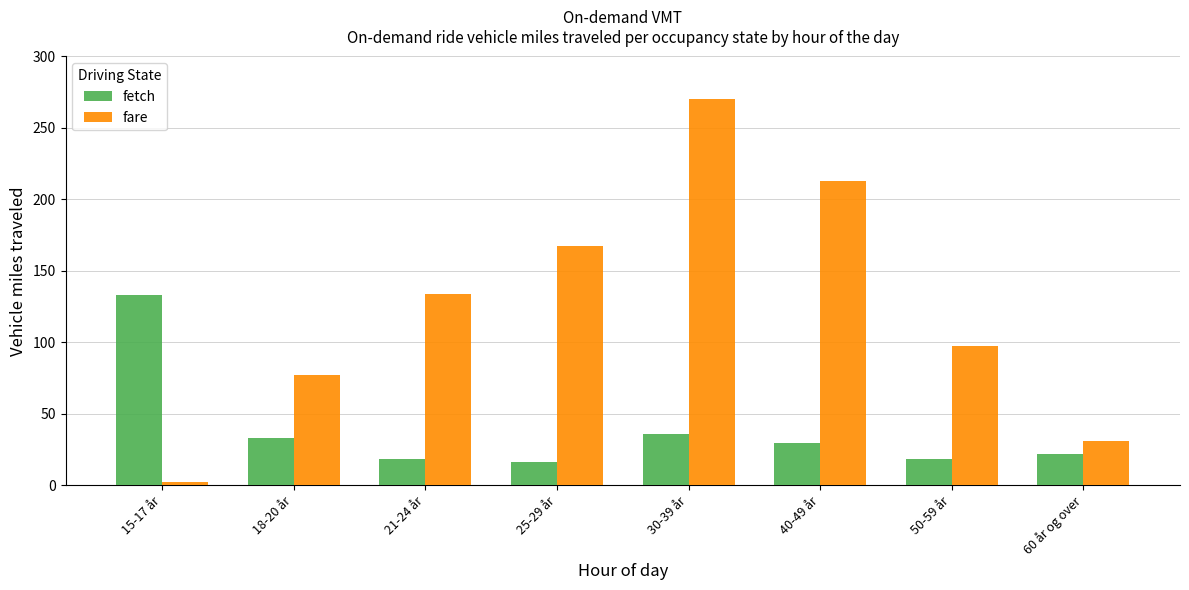

What is the sum of all fetch values?

306.2